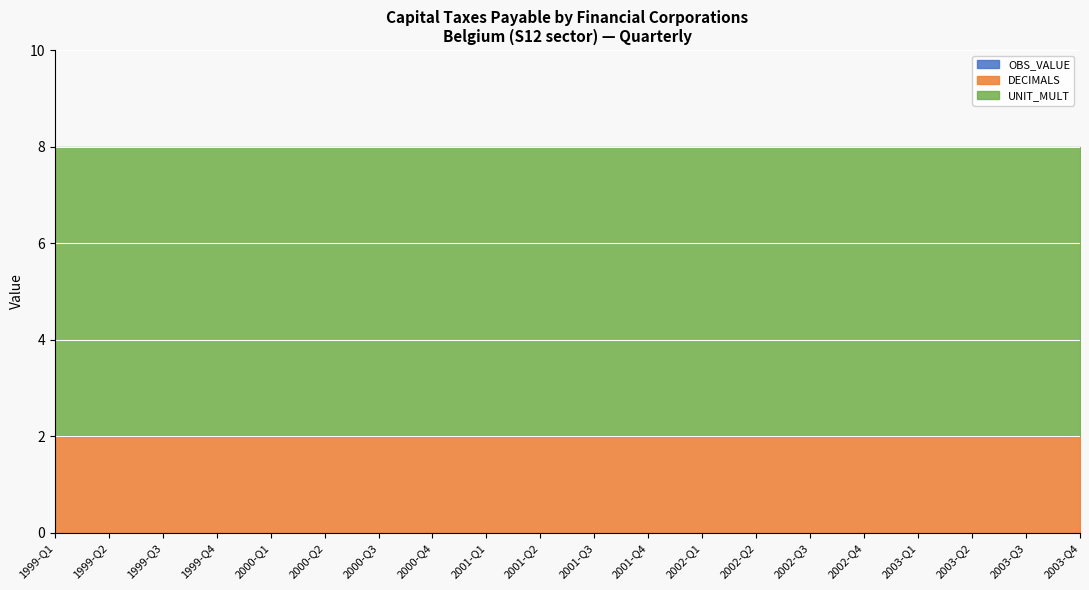

True or false: UNIT_MULT and OBS_VALUE cross at least once.

False